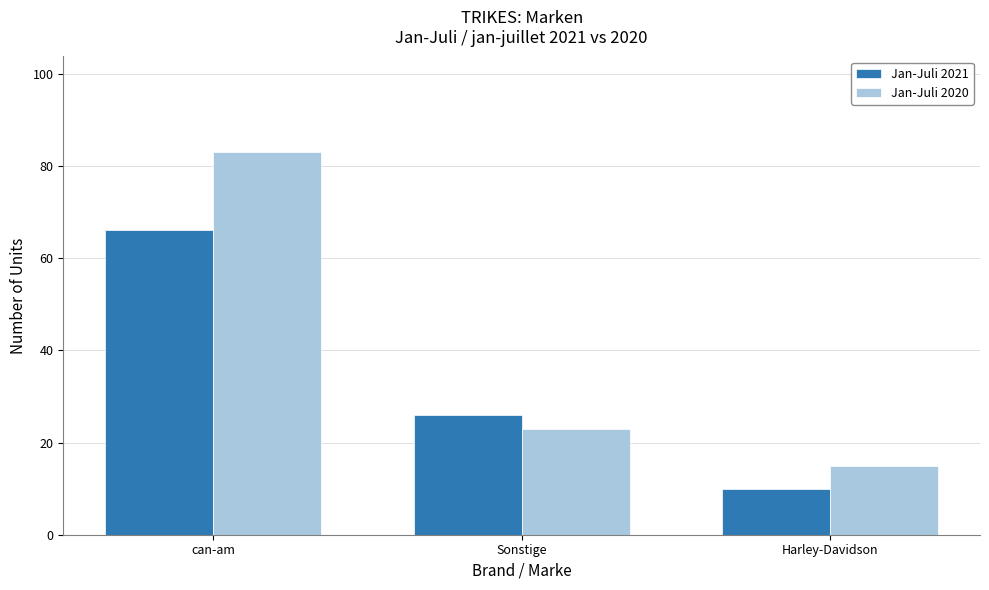

True or false: Jan-Juli 2021 has a value of 66 at can-am.

True